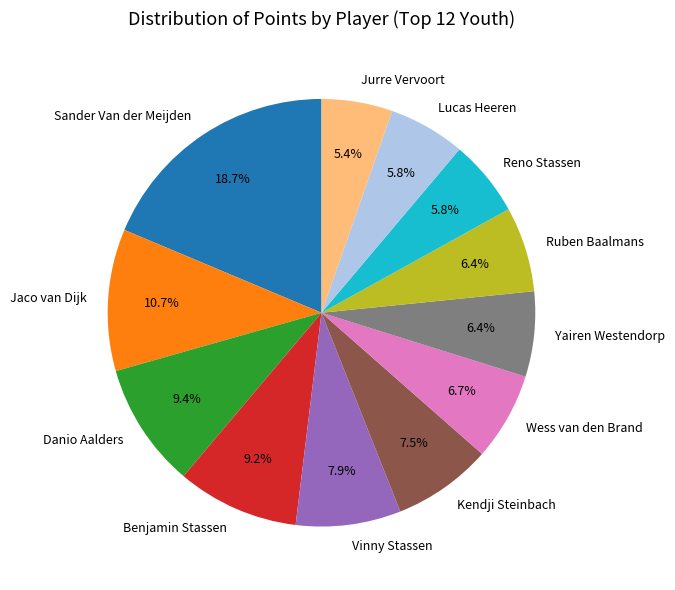

To the nearest percent, what is the combined percentage of Yairen Westendorp and Vinny Stassen?

14%